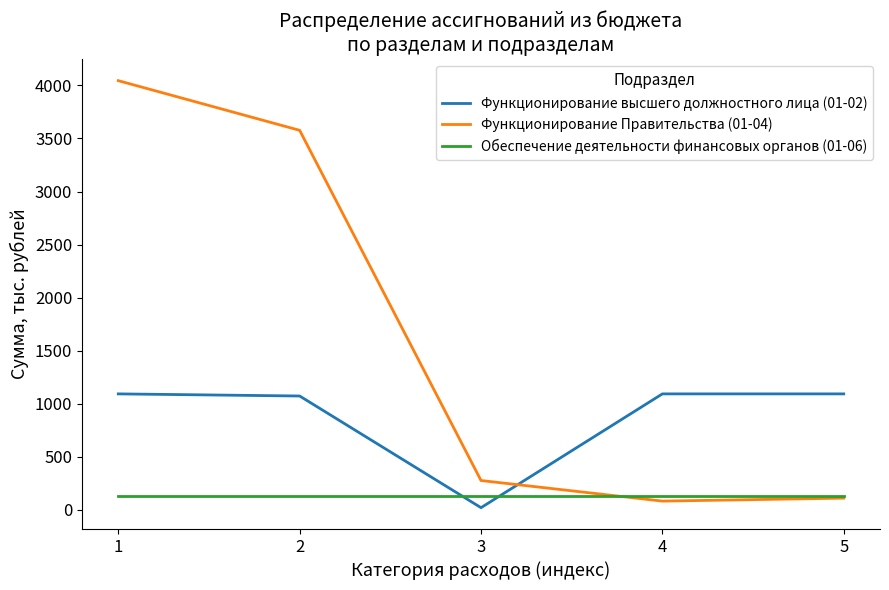

What is the difference between the Функционирование высшего должностного лица (01-02) values at 2 and 4?

20.0